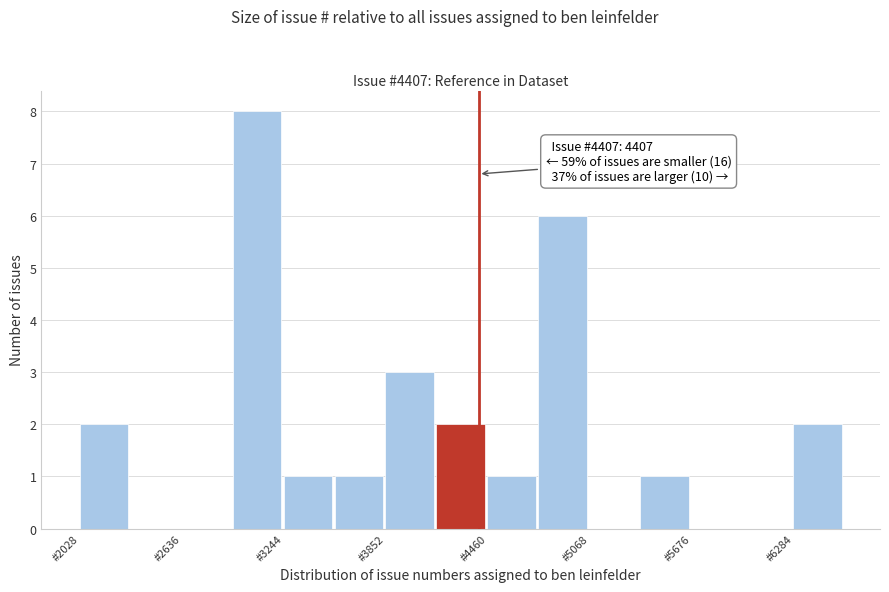

Read against the x-axis, roughly where is the centre of the tallest bar?

3100